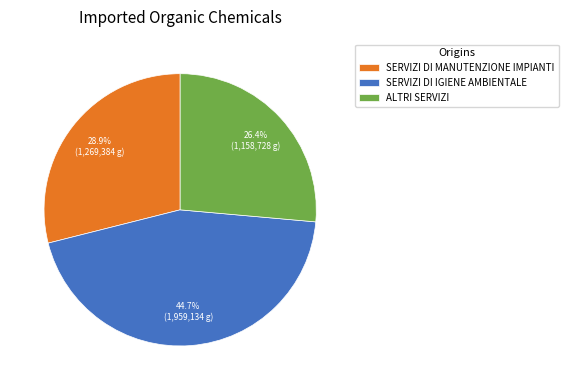

How many segments does this pie chart have?

3